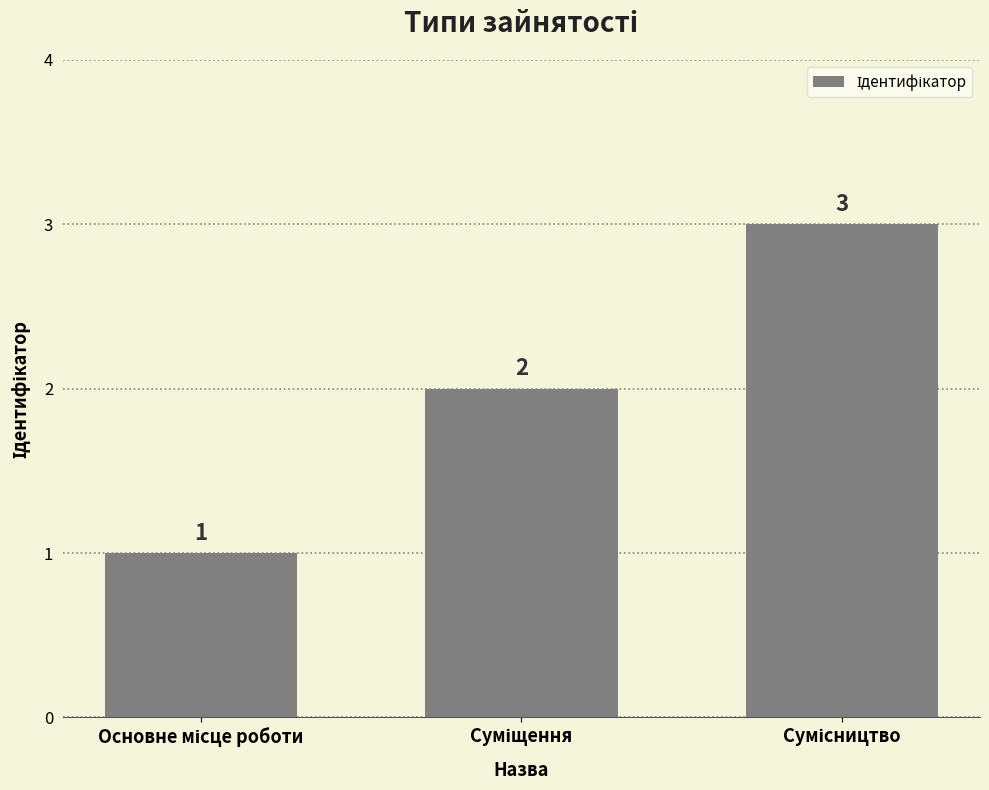

What is the greatest value displayed?

3